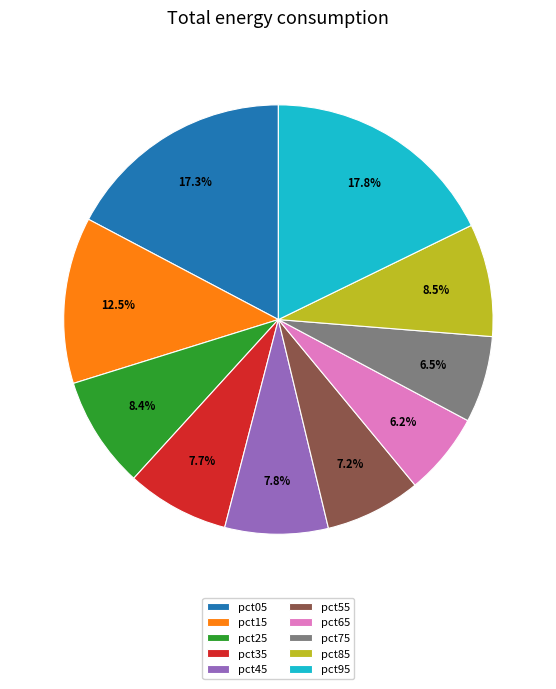

How many segments does this pie chart have?

10